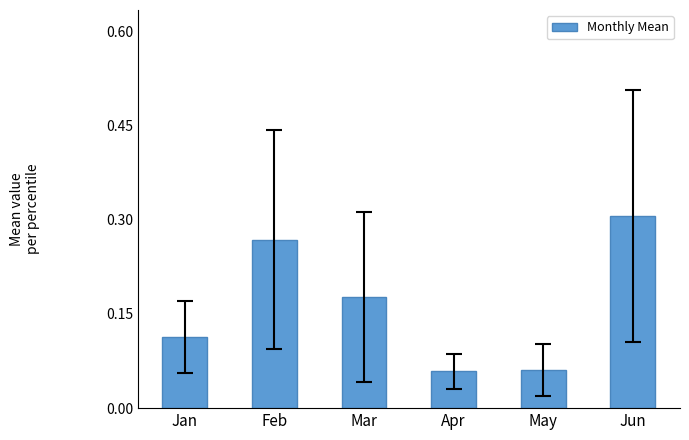

True or false: the data shows 0.3 at Jun.

True